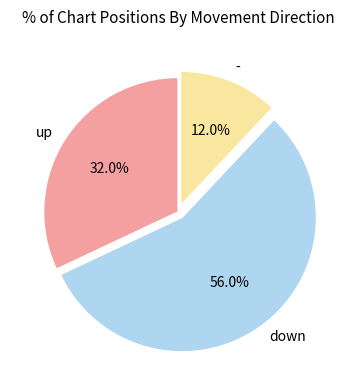

How many segments does this pie chart have?

3